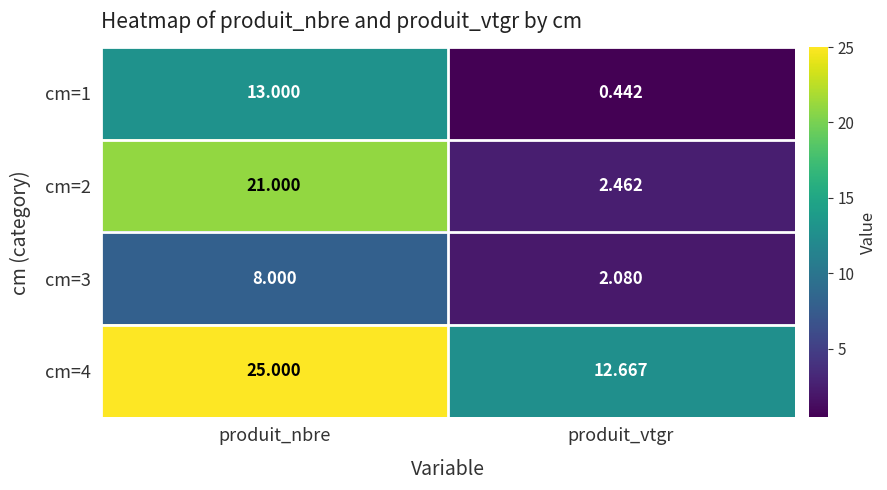

Which label corresponds to the largest value in the chart?

produit_nbre